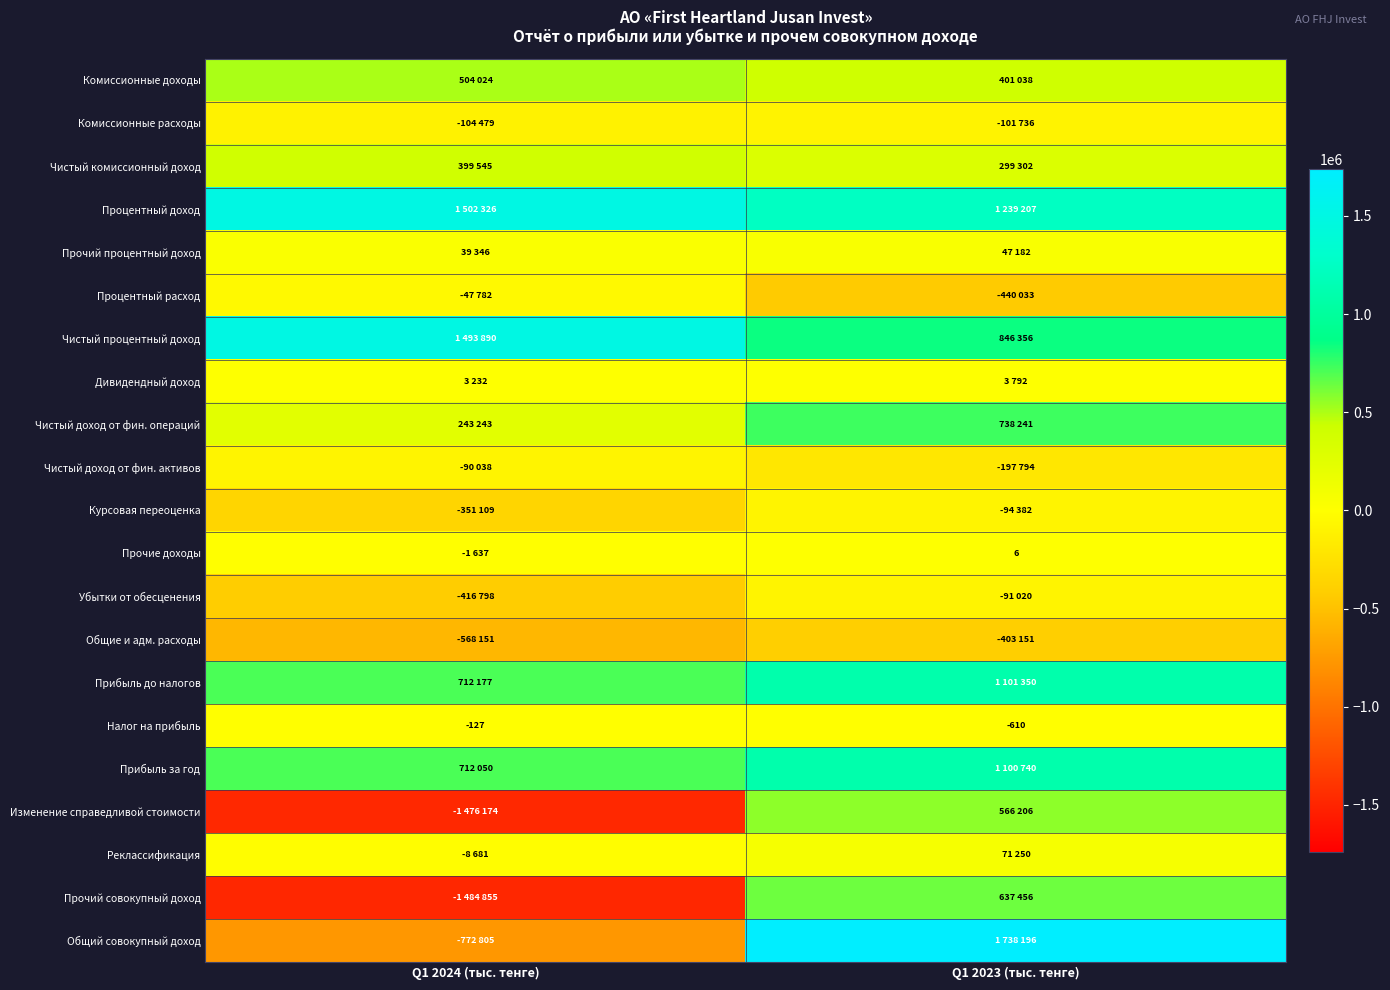

How many positive values does the Общий совокупный доход series have?

1